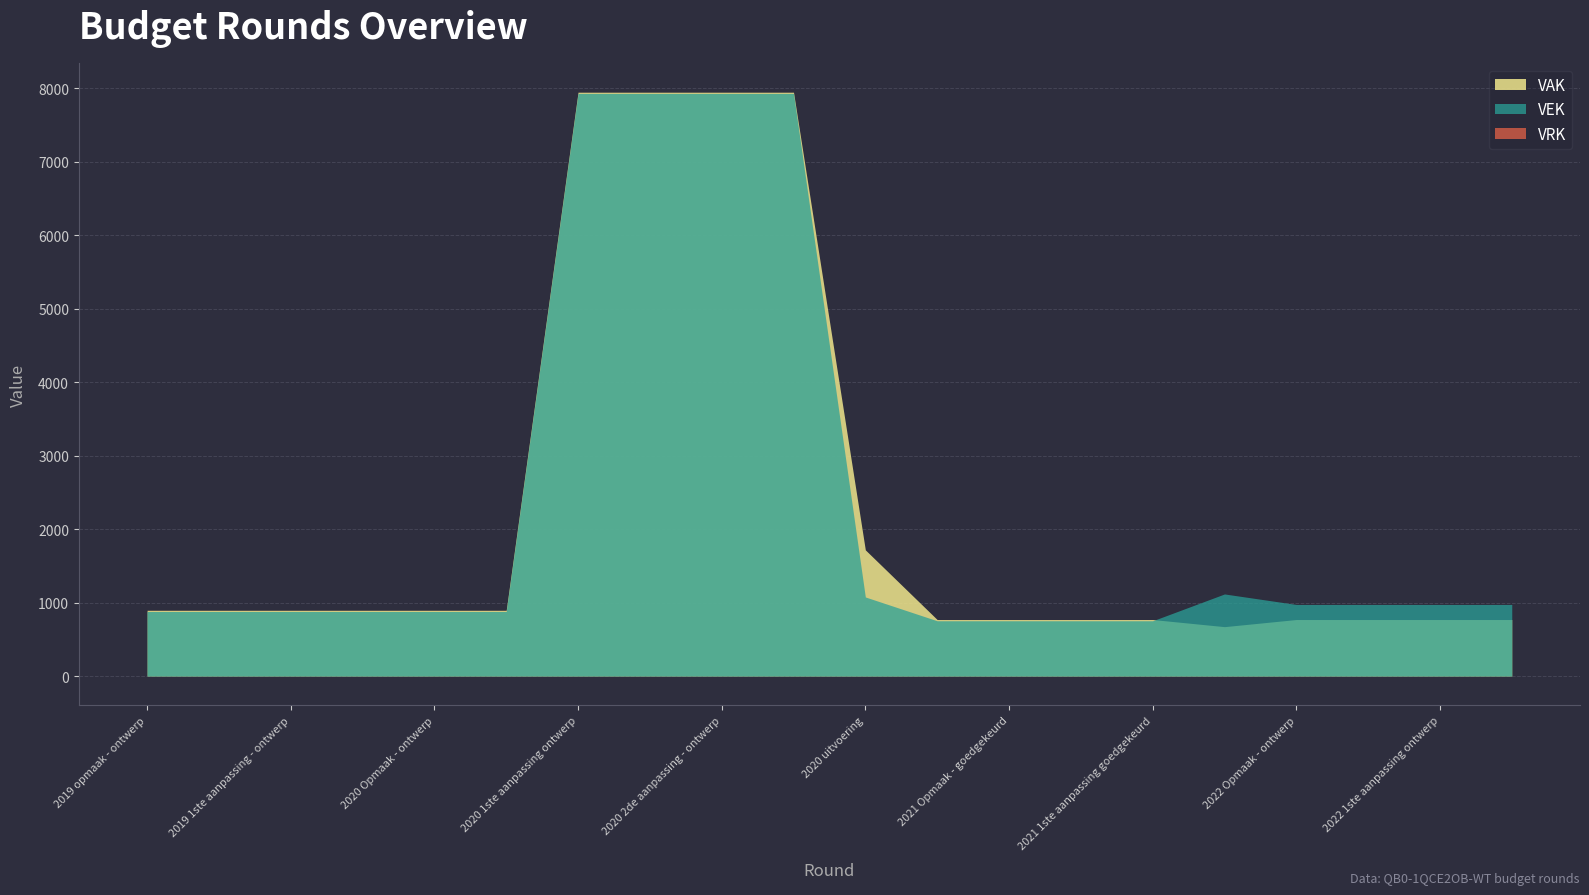

The VEK series shows 13282 at 2020 2de aanpassing - ontwerp. True or false?

False